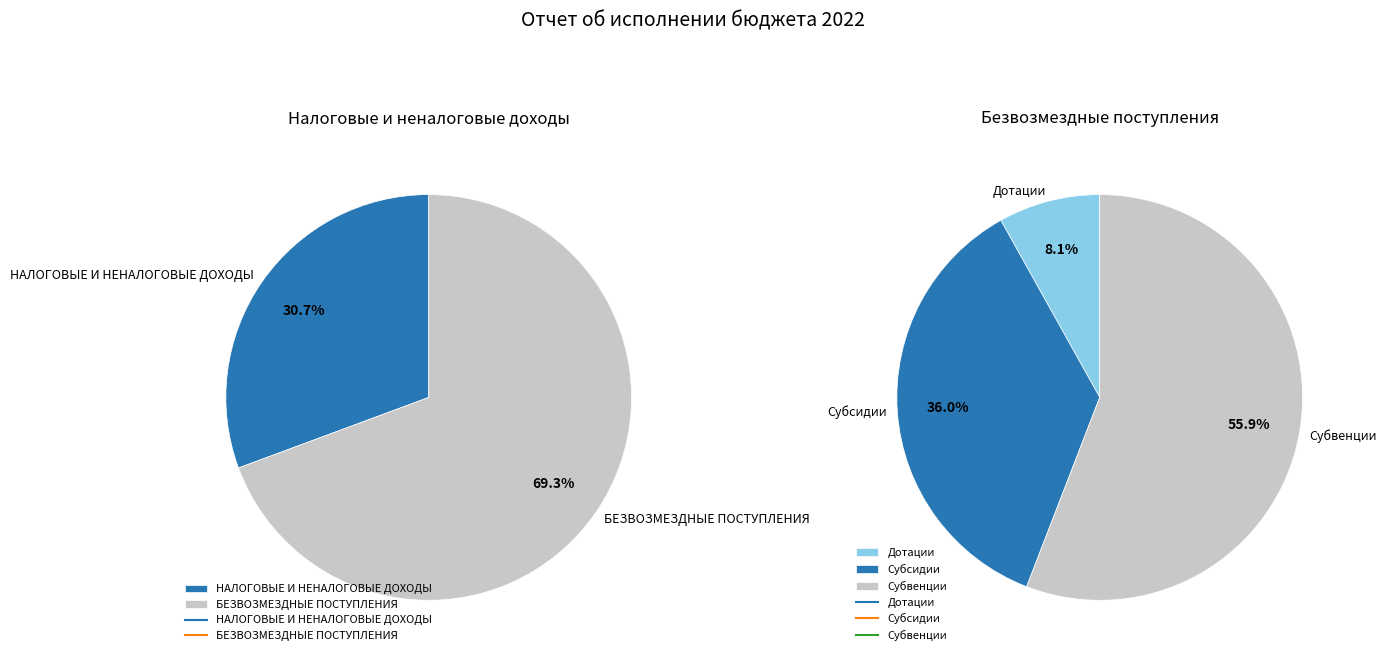

What percentage is the НАЛОГОВЫЕ И НЕНАЛОГОВЫЕ ДОХОДЫ slice, to the nearest percent?

31%